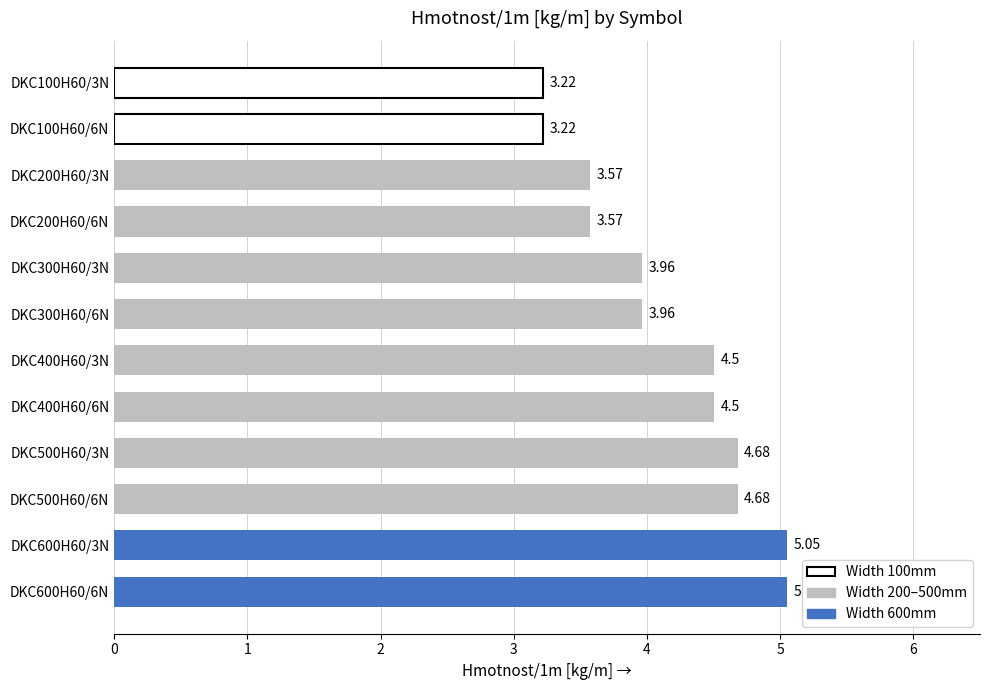

What is the ratio of the value at DKC400H60/3N to the value at DKC600H60/3N?

0.9